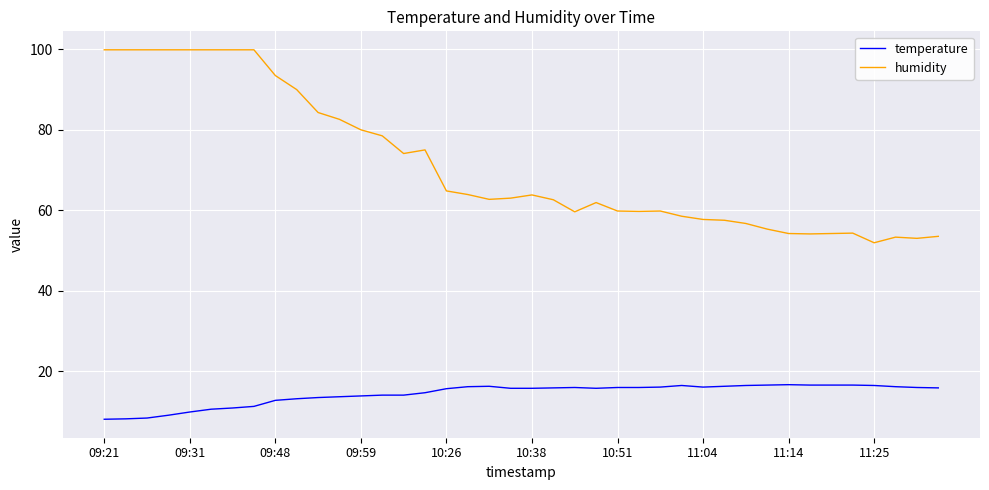

Rank the series by their maximum value, from highest to lowest.

humidity, temperature